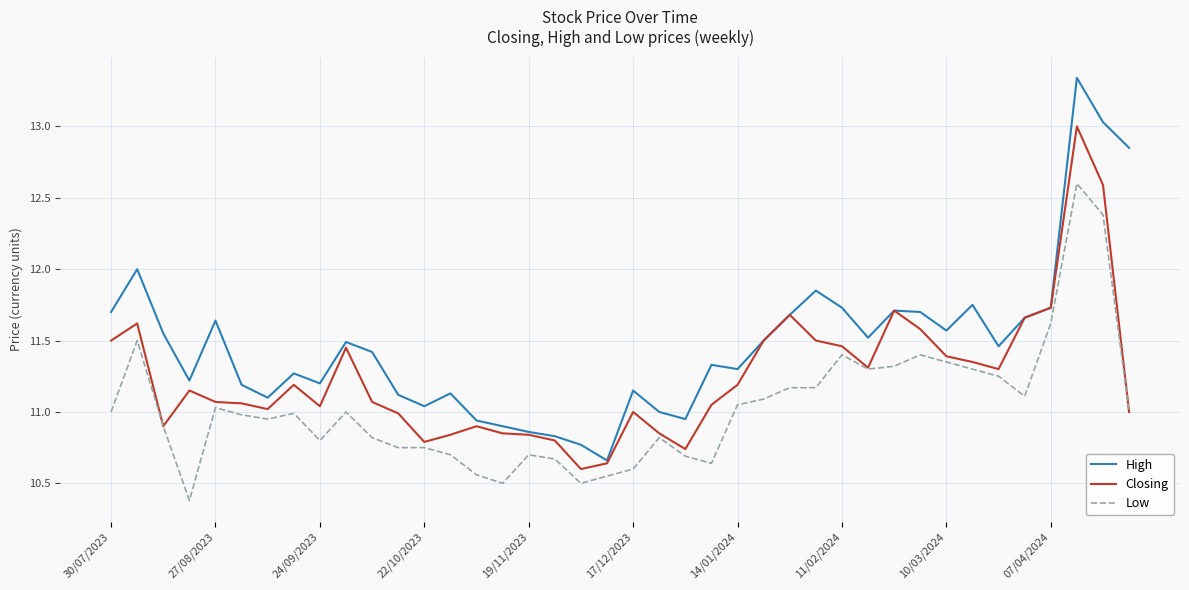

Rank the series by their average value, from lowest to highest.

Low, Closing, High